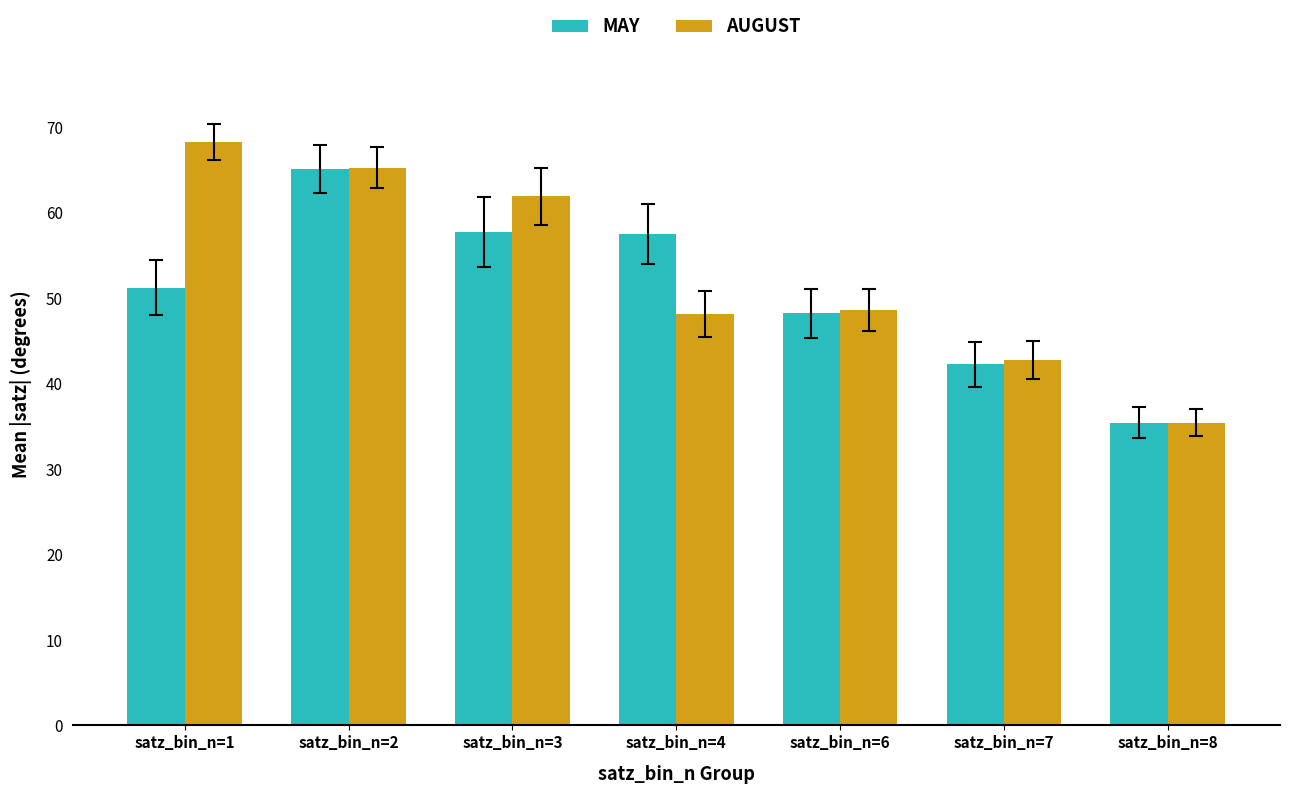

What is the total value across all series at satz_bin_n=8?

70.8